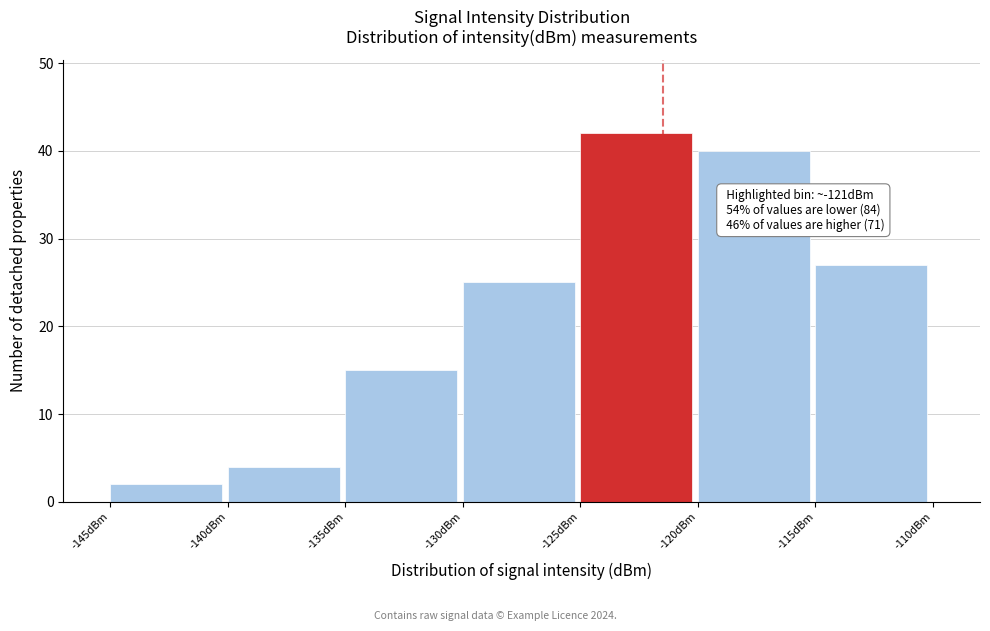

Which range on the x-axis has the tallest bar?

-125 to -120